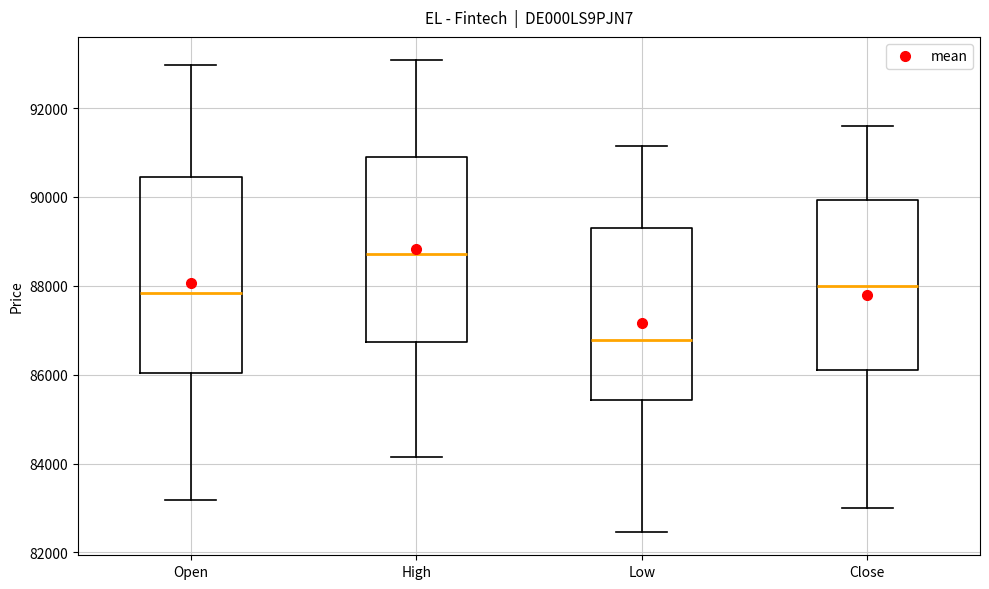

Reading left to right, transcribe this box plot: for each box, give where its median line is, the range the box spans, and where its two whiskers end, as read against the y-axis. The values are not printed on the chart, so give them approximately, as read against the axis.

Open: median 87800, box 86000 to 90400, whiskers 83200 to 93000
High: median 88800, box 86800 to 91000, whiskers 84200 to 93000
Low: median 86800, box 85400 to 89400, whiskers 82400 to 91200
Close: median 88000, box 86000 to 90000, whiskers 83000 to 91600